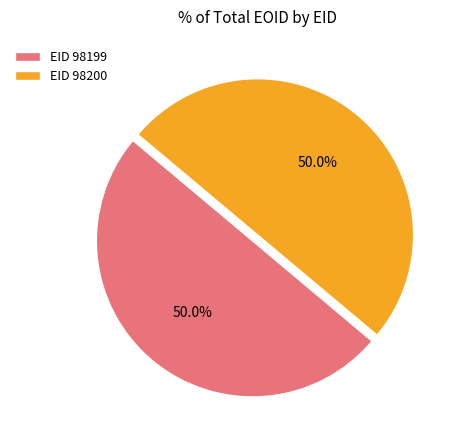

What is the ratio of the value at EID 98200 to the value at EID 98199?

1.0